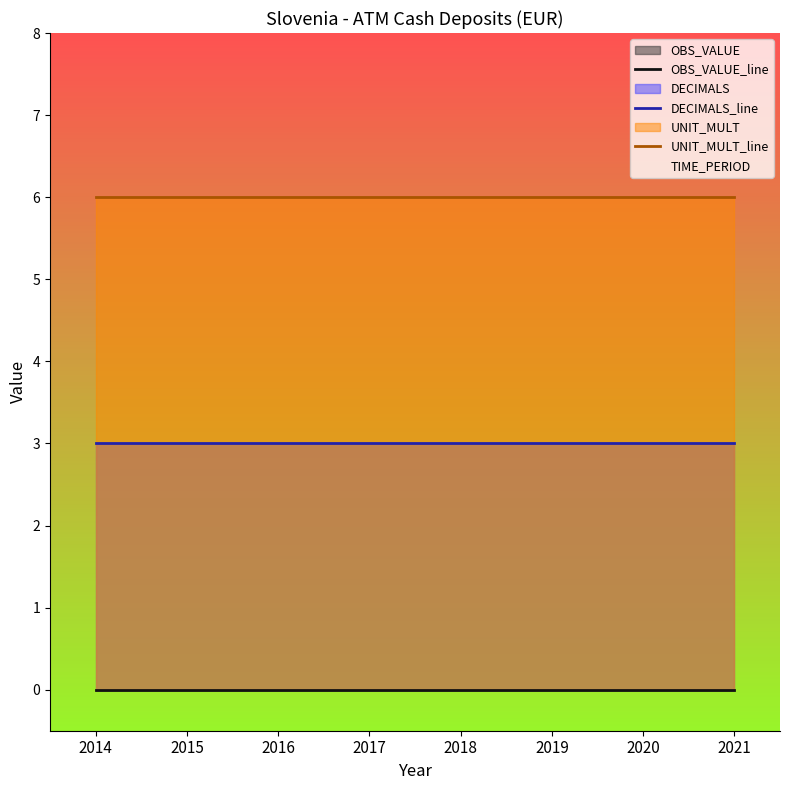

The OBS_VALUE_line series shows 0 at 2018. True or false?

True